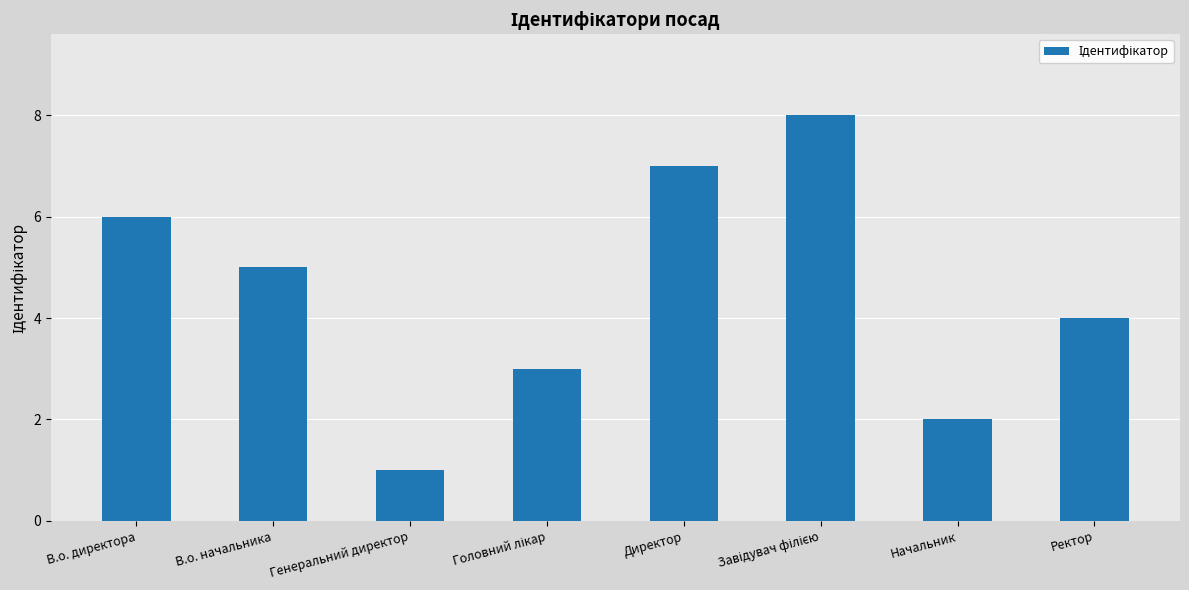

What is the sum of all values?

36